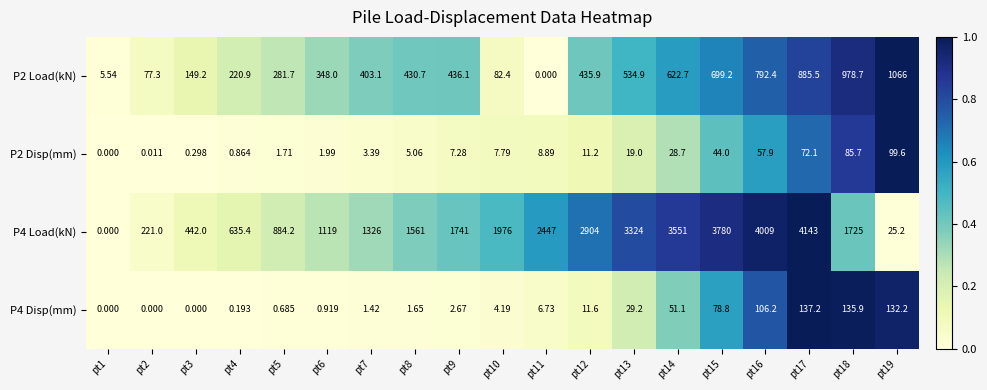

What is the spread (max minus min) of values at pt10?

1971.8